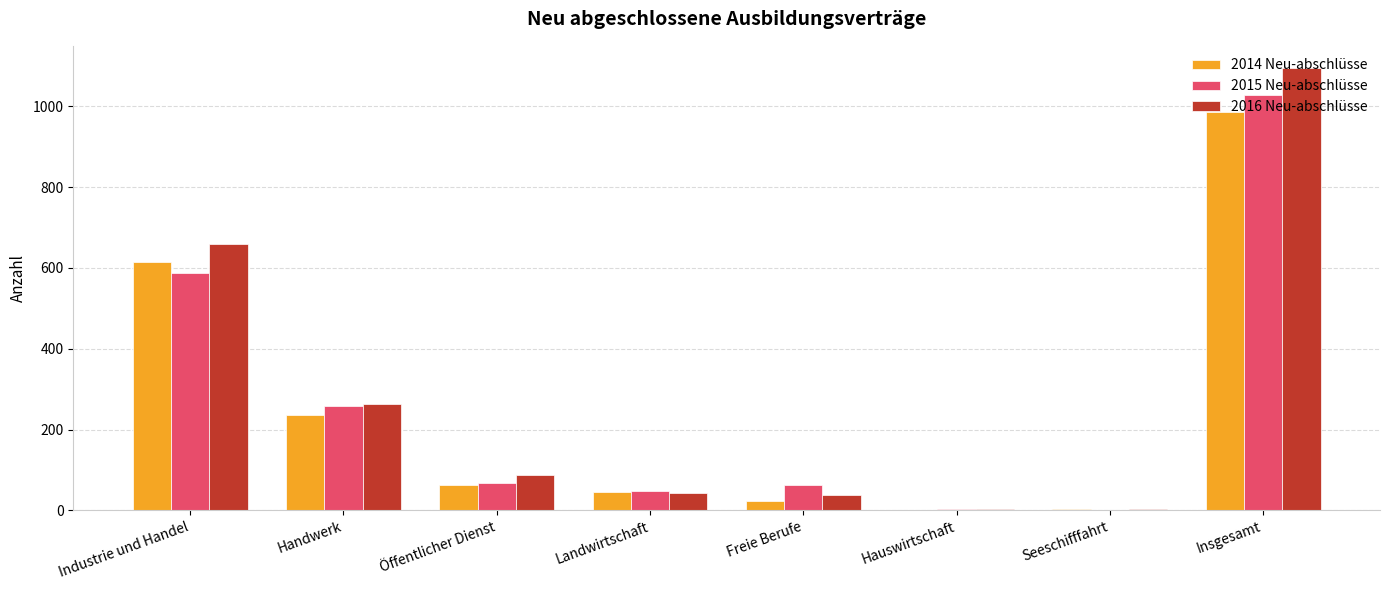

Which series changed the most between Industrie und Handel and Öffentlicher Dienst?

2016 Neu-abschlüsse